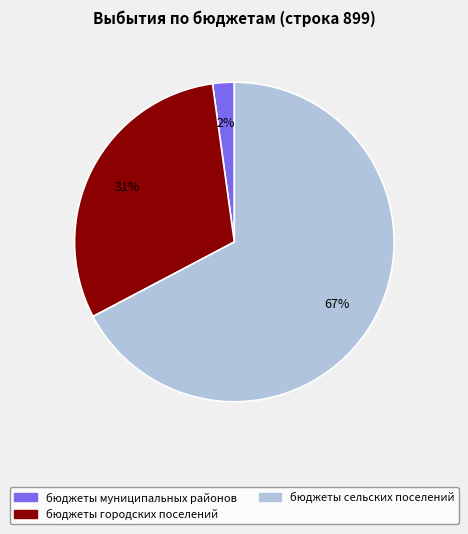

Between бюджеты сельских поселений and бюджеты городских поселений, which is larger?

бюджеты сельских поселений